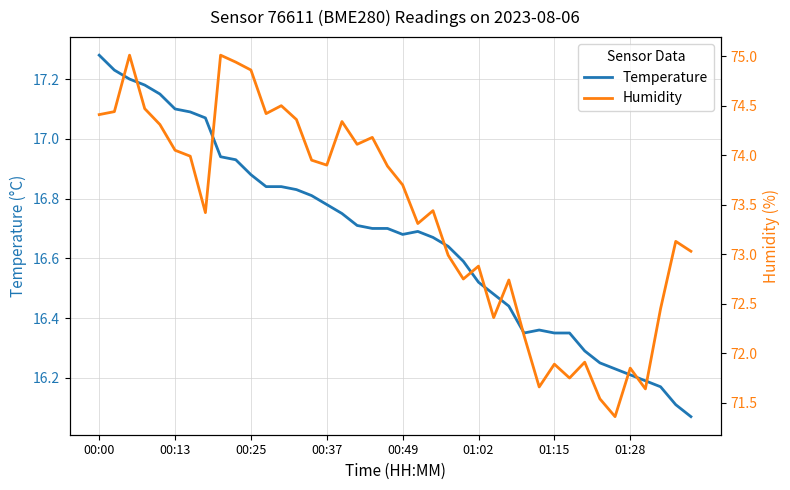

Is it true that Temperature equals 27.0 at 01:28?

False